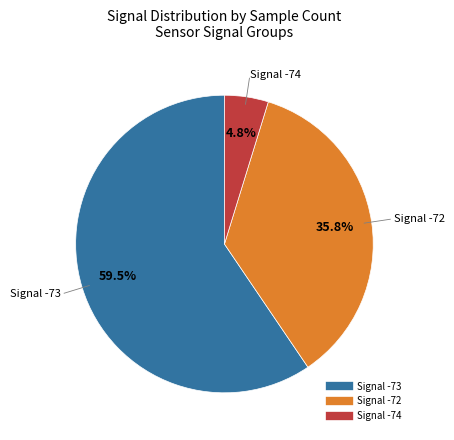

Is there any slice that represents more than half of the pie?

Yes